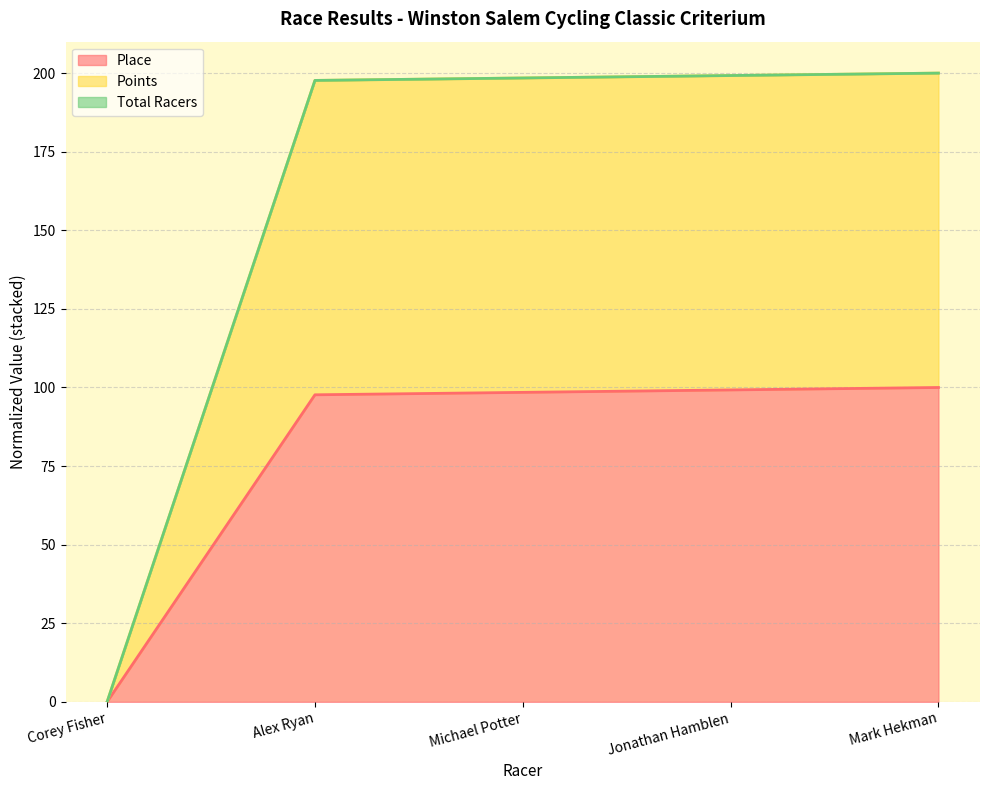

What is the label of the 1st point from the right?

Mark Hekman